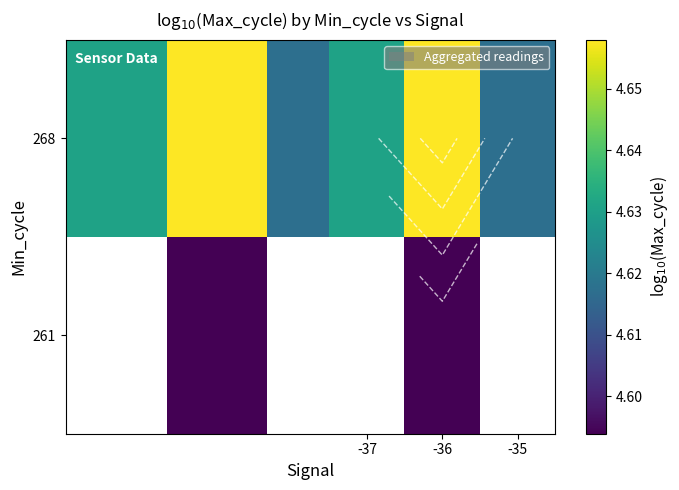

Is it true that 268 equals 1.1 at -35?

False